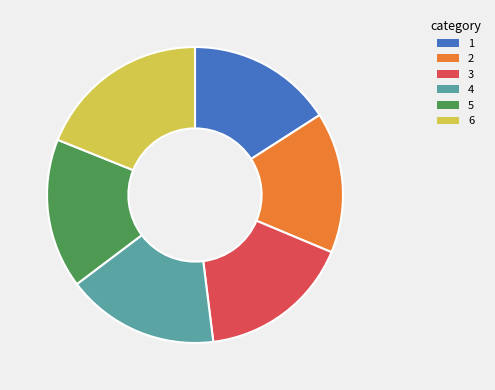

How many segments does this pie chart have?

6